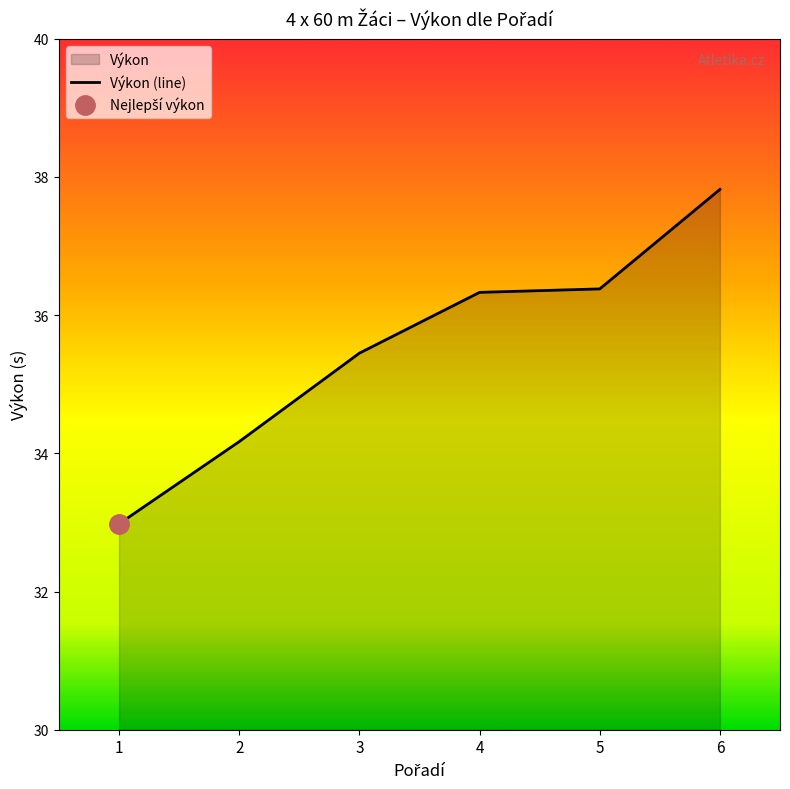

List the labels in order of value, largest first.

6, 5, 4, 3, 2, 1